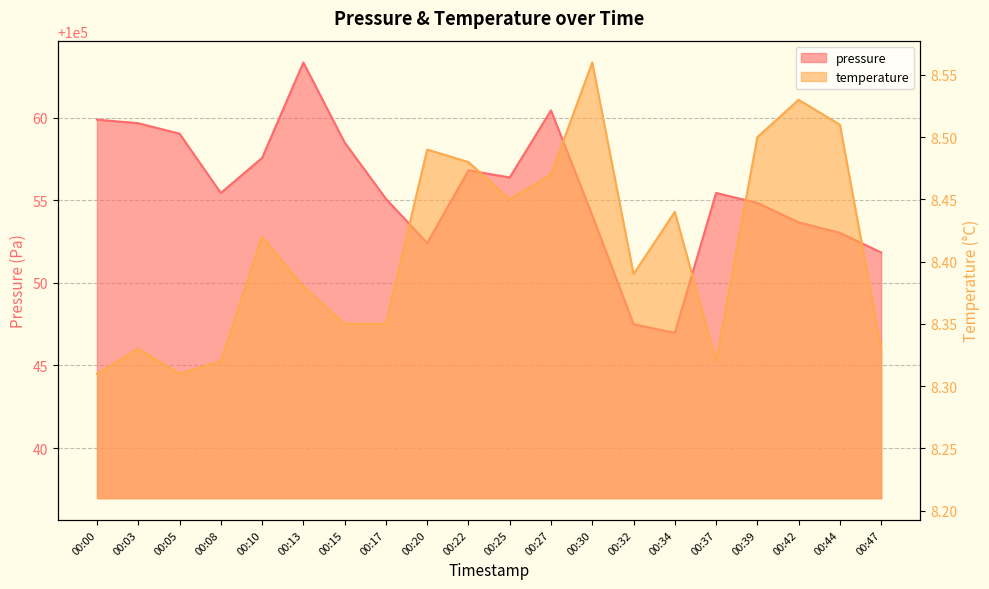

Where does the pressure series first go above 100055?

00:00